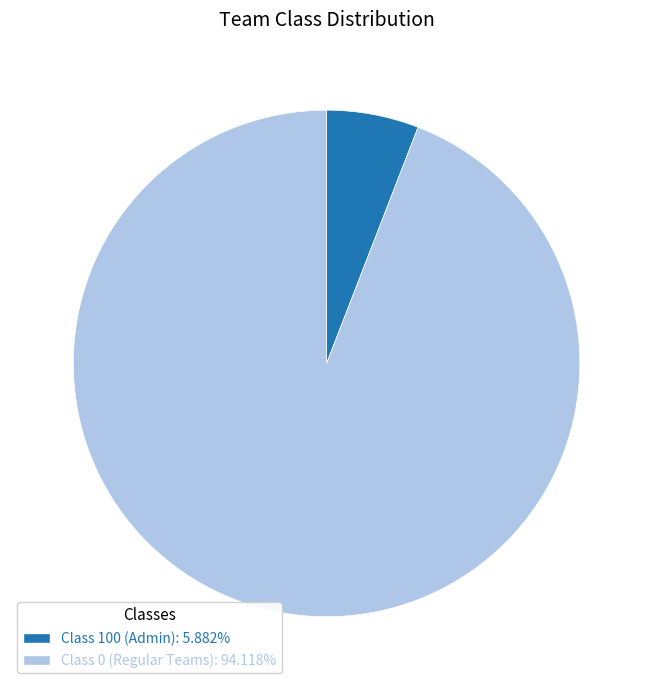

Is there any slice that represents more than half of the pie?

Yes